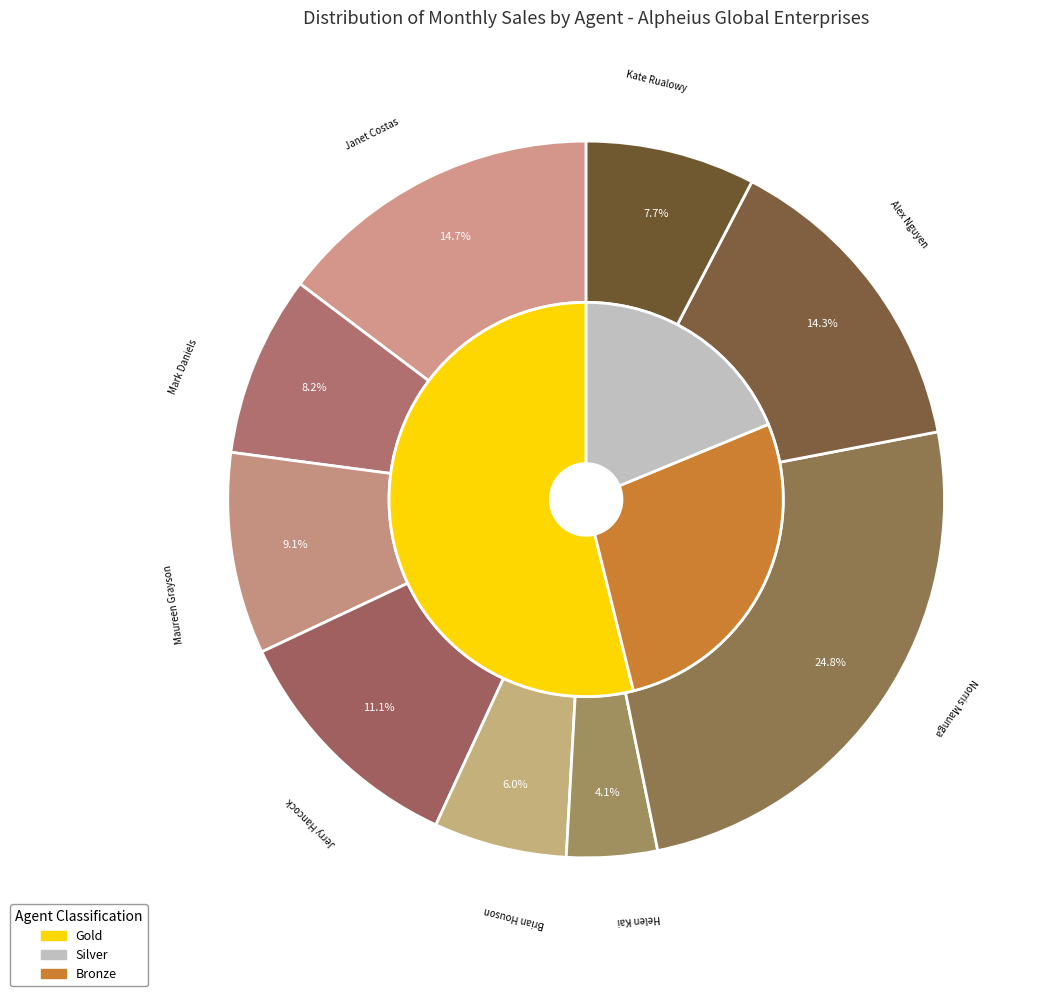

How many segments does this pie chart have?

9